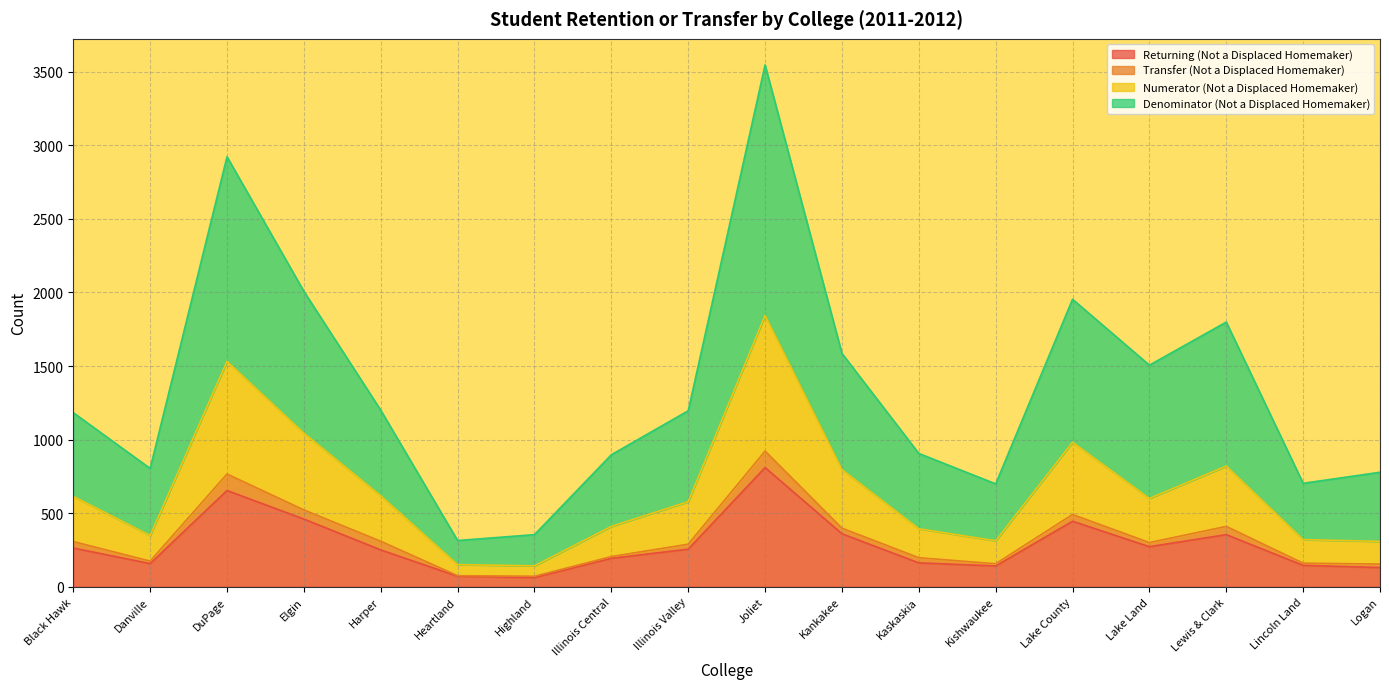

How many values in the Denominator (Not a Displaced Homemaker) series are below 1196?

9